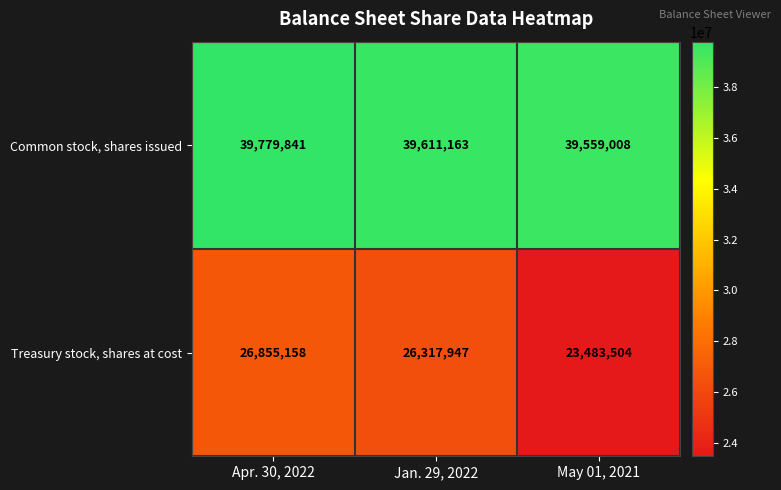

Which series changed the most between Apr. 30, 2022 and Jan. 29, 2022?

Treasury stock, shares at cost